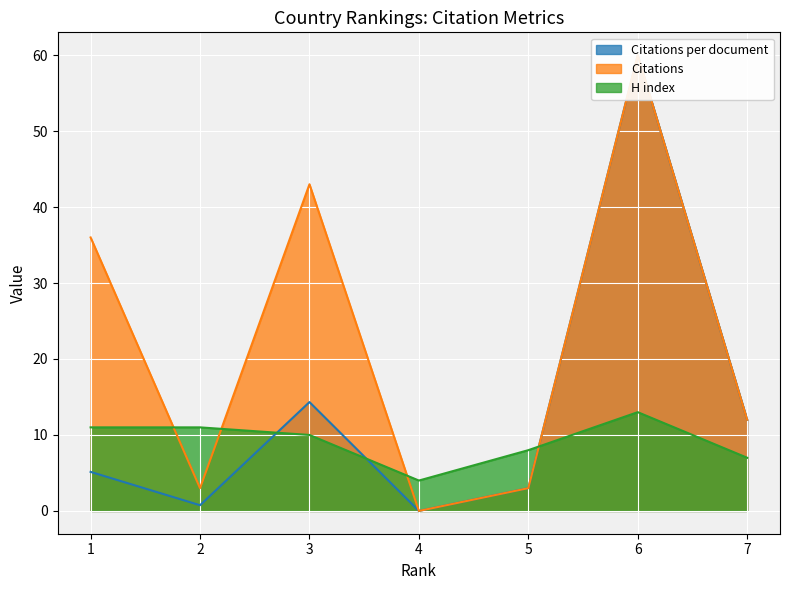

Is it true that H index equals 4.0 at 4?

True